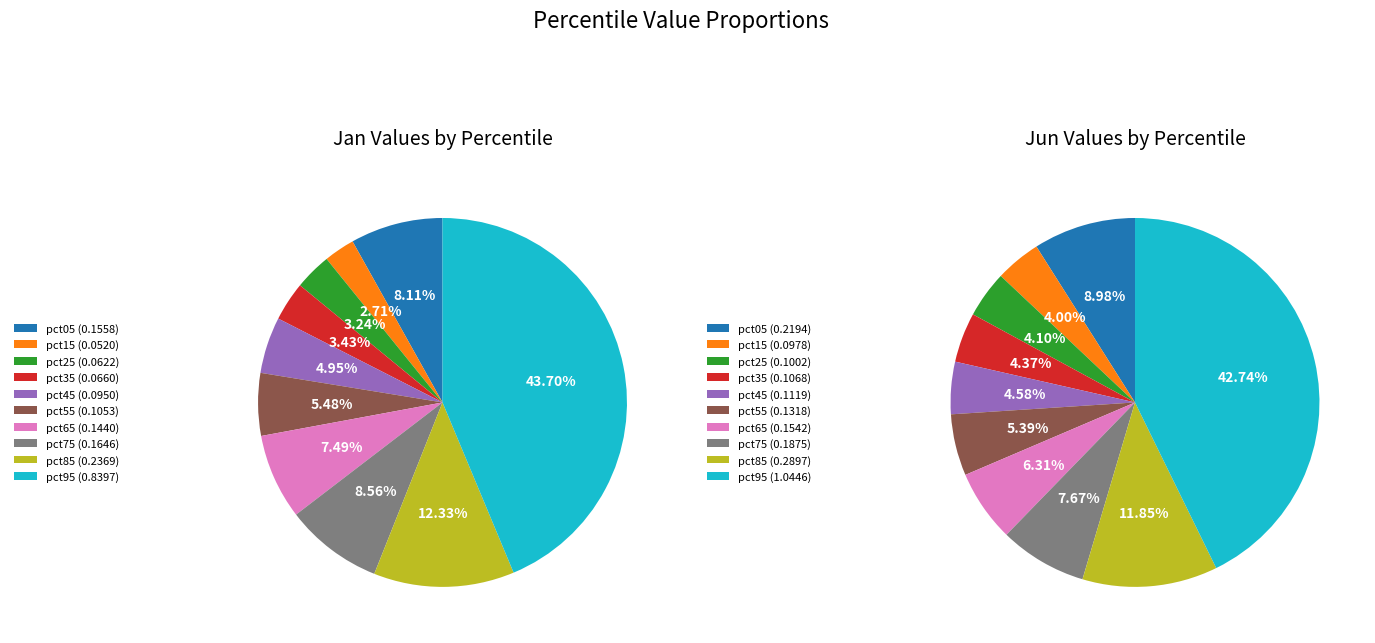

Is it true that 3 is 3% of the pie?

True